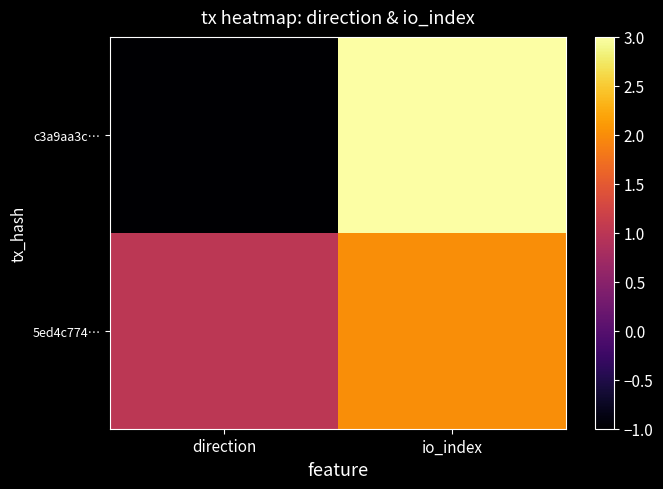

Count the number of categories in the chart.

2